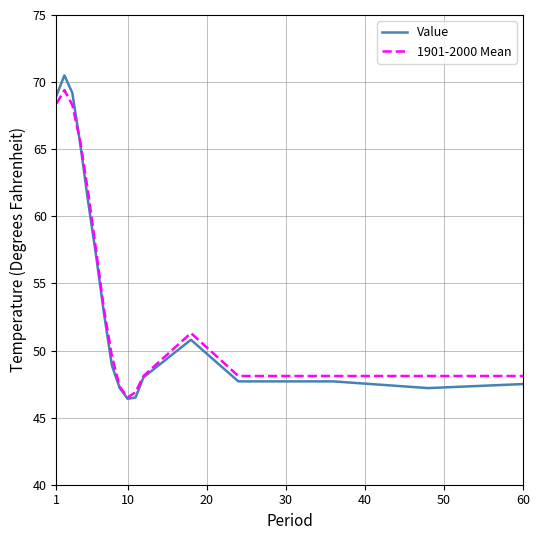

Which series has the largest range (max minus min)?

Value